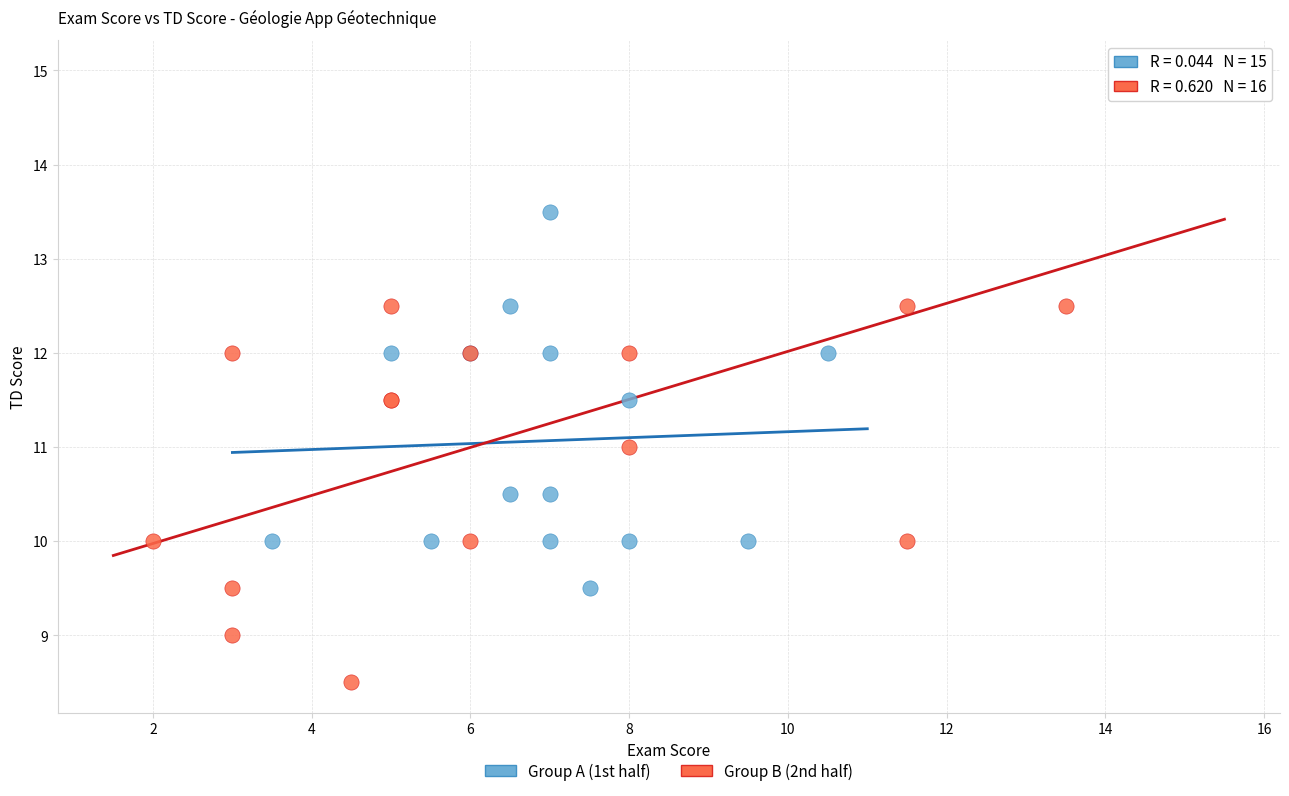

Which series has the largest Y range (max minus min)?

Group B (2nd half)